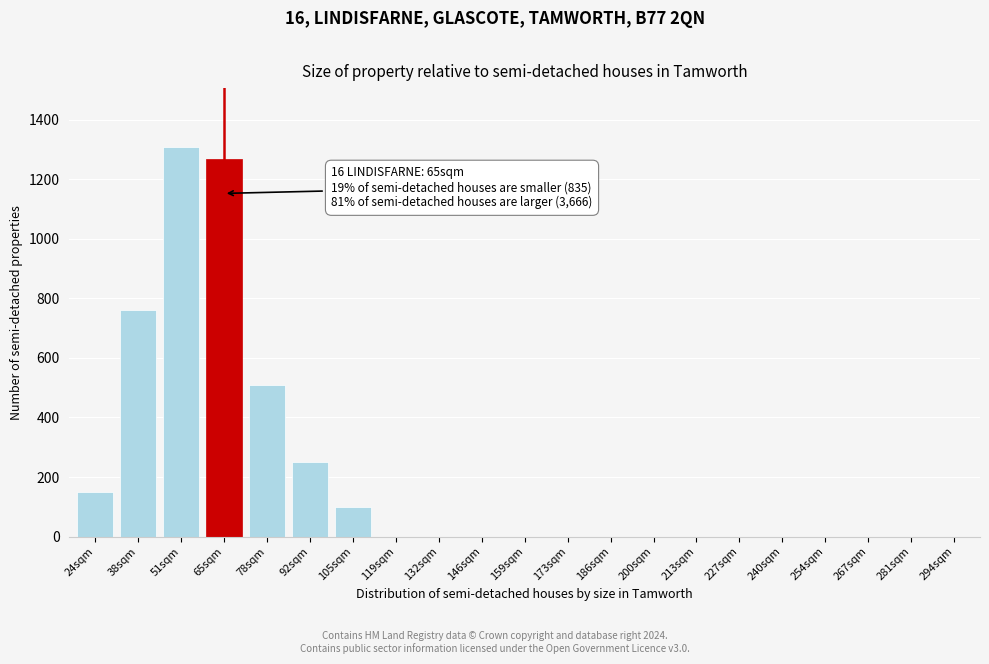

Reading left to right, list all the values displayed in this chart.

24sqm=150	38sqm=760	51sqm=1310	65sqm=1270	78sqm=510	92sqm=250	105sqm=100	119sqm=0	132sqm=0	146sqm=0	159sqm=0	173sqm=0	186sqm=0	200sqm=0	213sqm=0	227sqm=0	240sqm=0	254sqm=0	267sqm=0	281sqm=0	294sqm=0